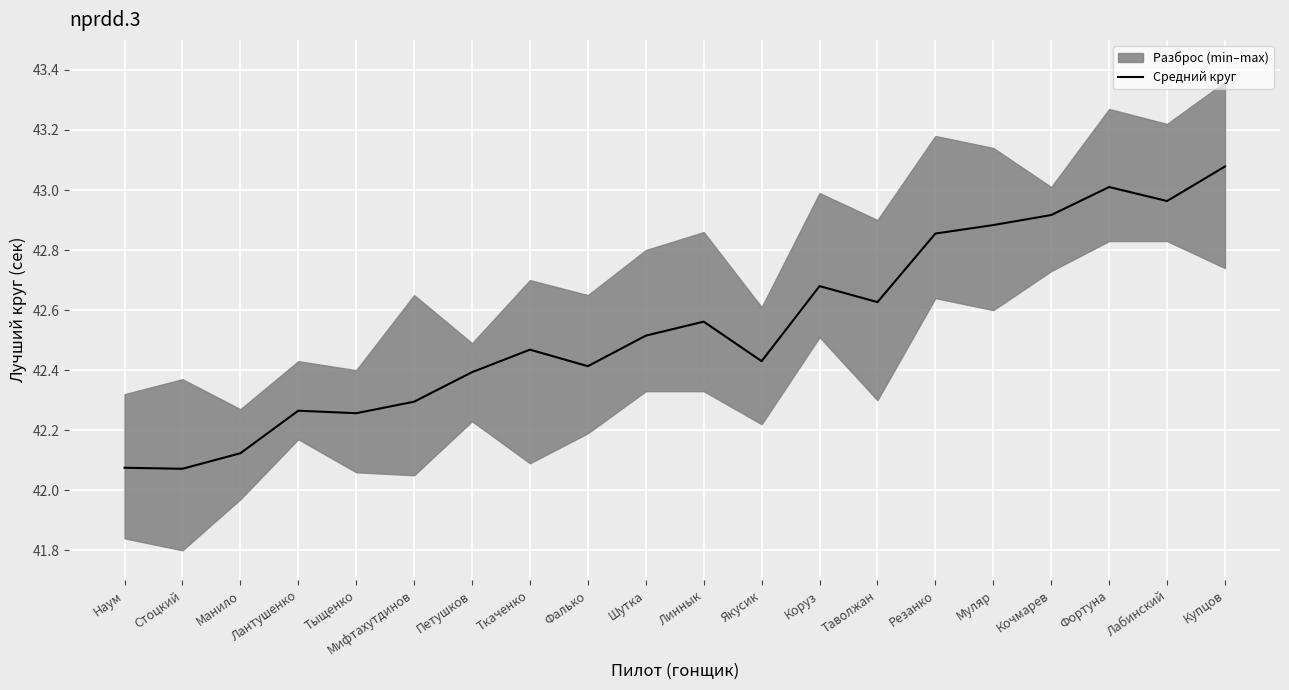

True or false: the data shows 42.4 at Петушков.

True